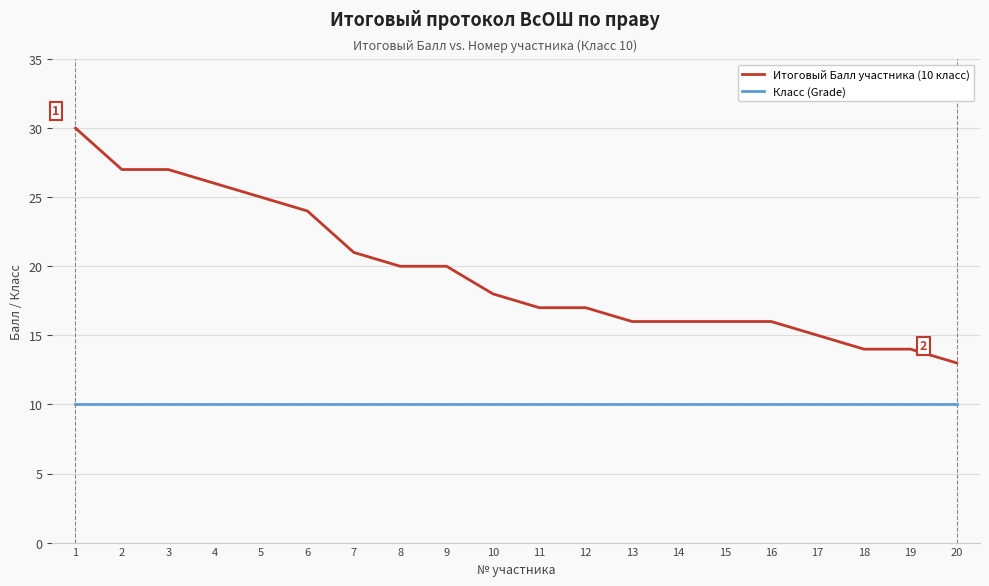

Is this an area chart (filled region under the line)?

No